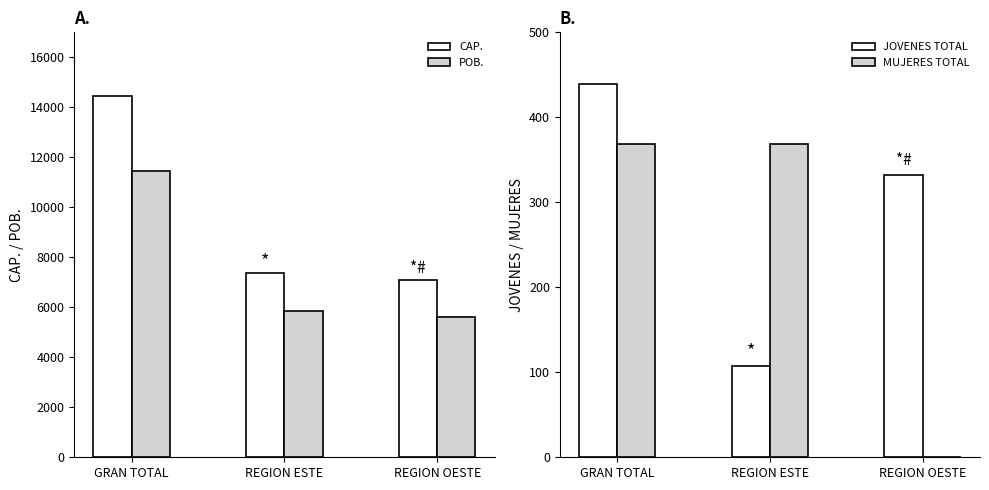

The value of MUJERES TOTAL at REGION ESTE is 200.2. True or false?

False